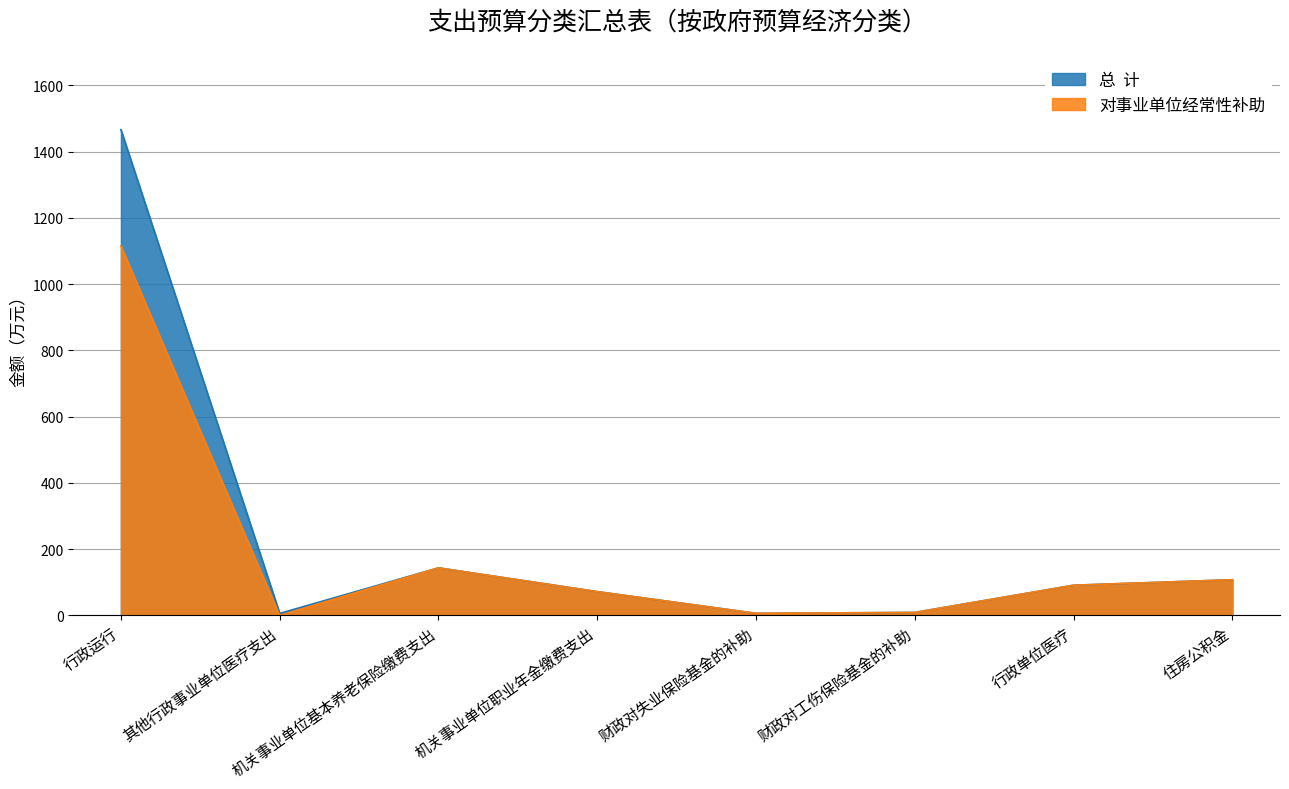

True or false: 对事业单位经常性补助 and 总  计 cross at least once.

False